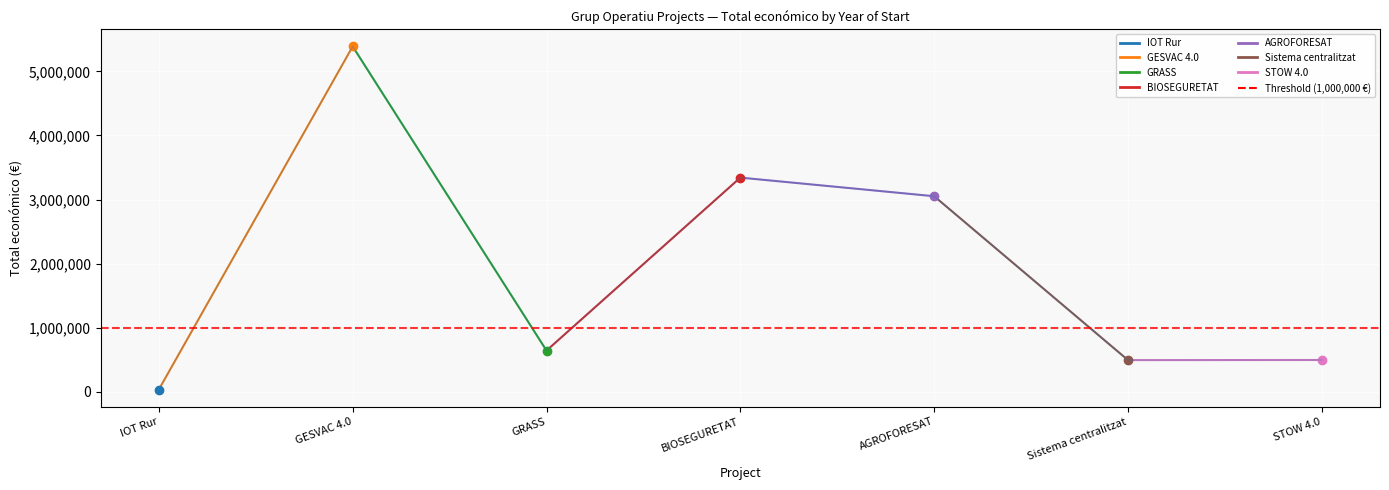

Reading left to right, what are all the values shown in this chart?

IOT Rur=33298	GESVAC 4.0=5390598	GRASS=641336	BIOSEGURETAT=3342252	AGROFORESAT=3051573	Sistema centralitzat=492343	STOW 4.0=494256